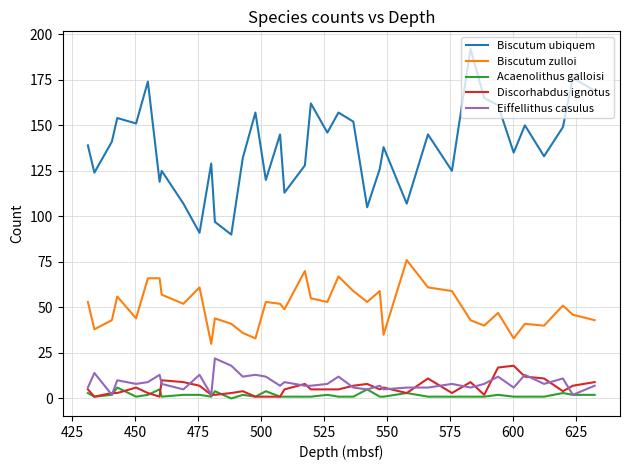

What is the maximum value shown in the chart?

192